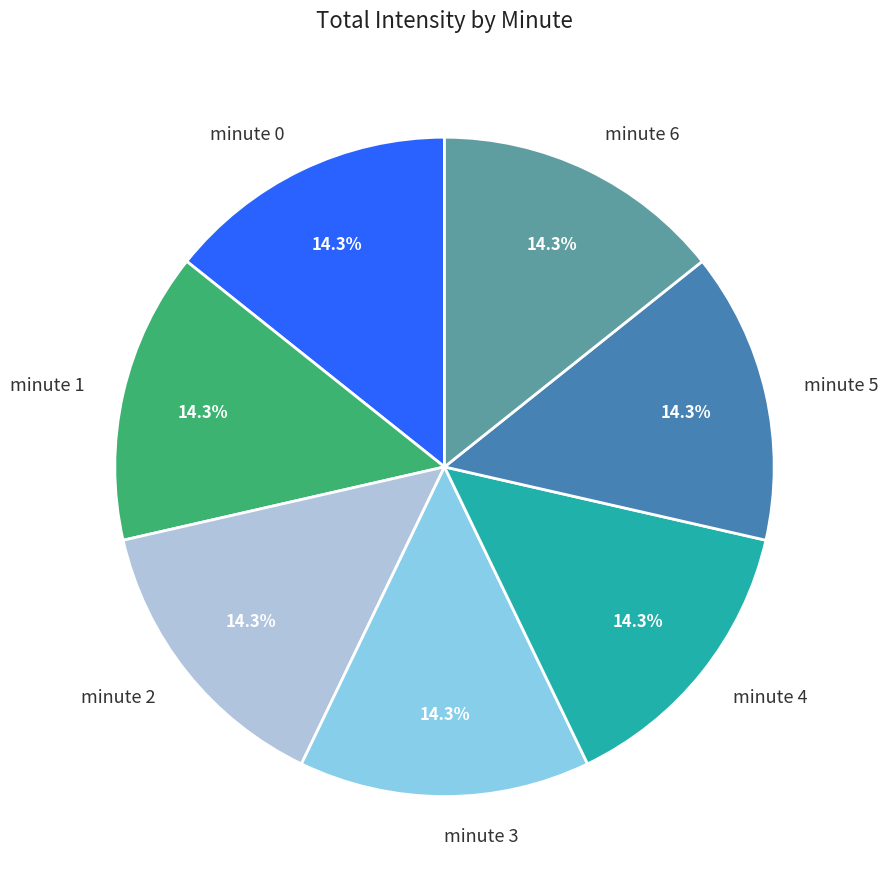

Is there any slice that represents more than half of the pie?

No